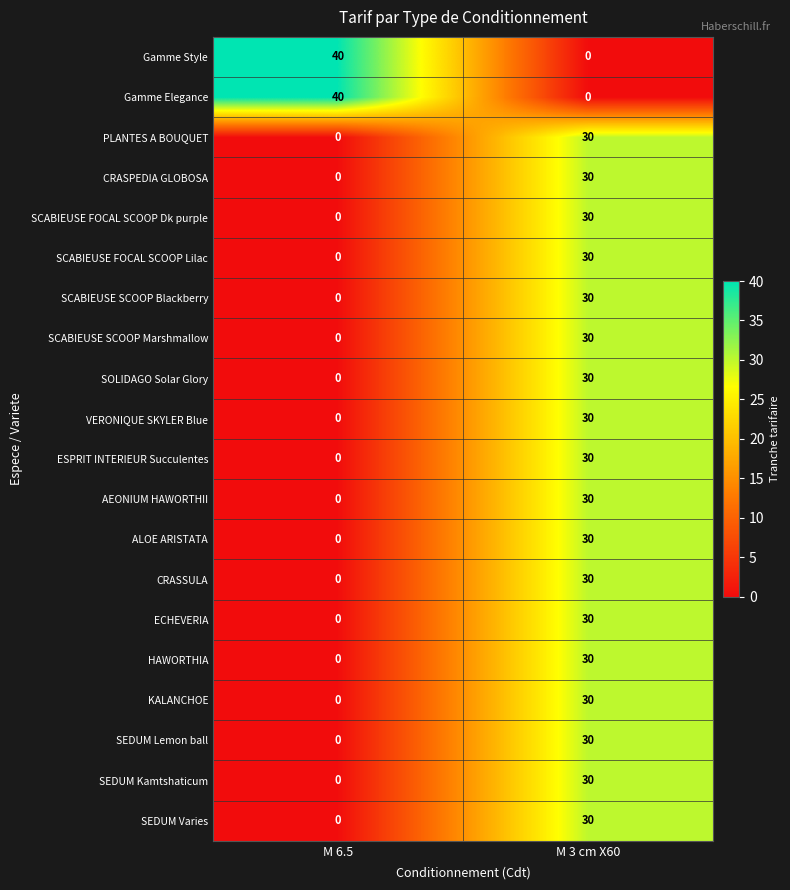

What is the greatest value displayed?

40